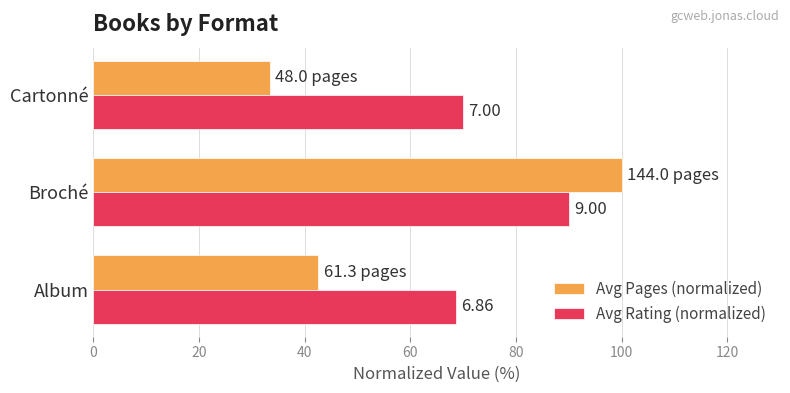

What are all the series names shown in the legend?

Avg Pages (normalized), Avg Rating (normalized)